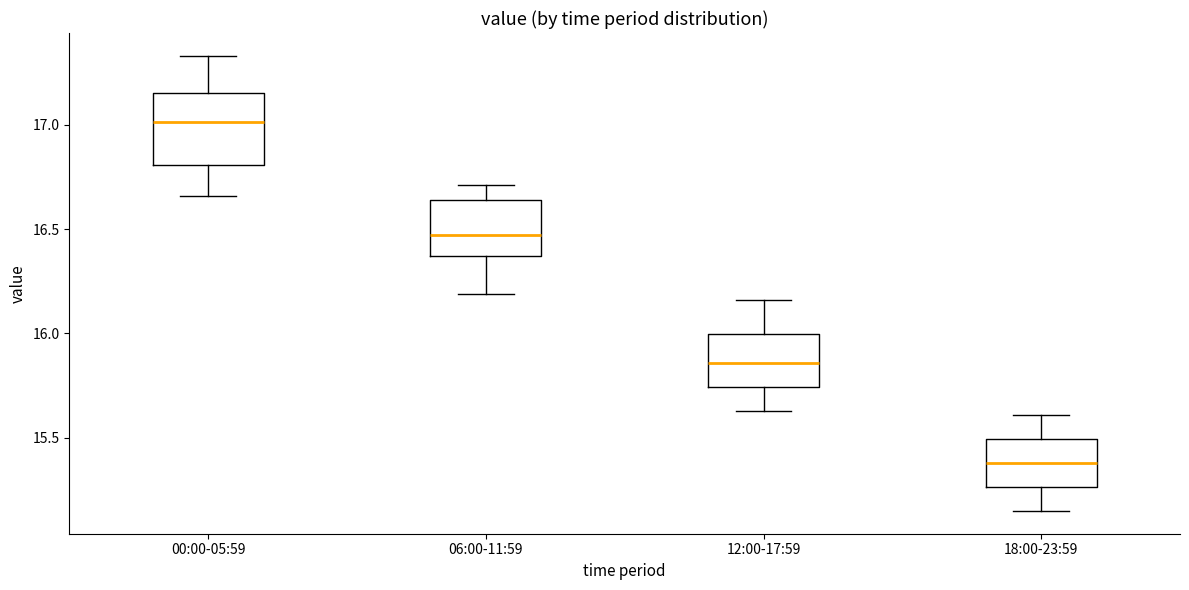

Reading left to right, transcribe this box plot: for each box, give where its median line is, the range the box spans, and where its two whiskers end, as read against the y-axis. The values are not printed on the chart, so give them approximately, as read against the axis.

00:00-05:59: median 17.00, box 16.80 to 17.15, whiskers 16.65 to 17.35
06:00-11:59: median 16.45, box 16.35 to 16.65, whiskers 16.20 to 16.70
12:00-17:59: median 15.85, box 15.75 to 16.00, whiskers 15.65 to 16.15
18:00-23:59: median 15.40, box 15.25 to 15.50, whiskers 15.15 to 15.60